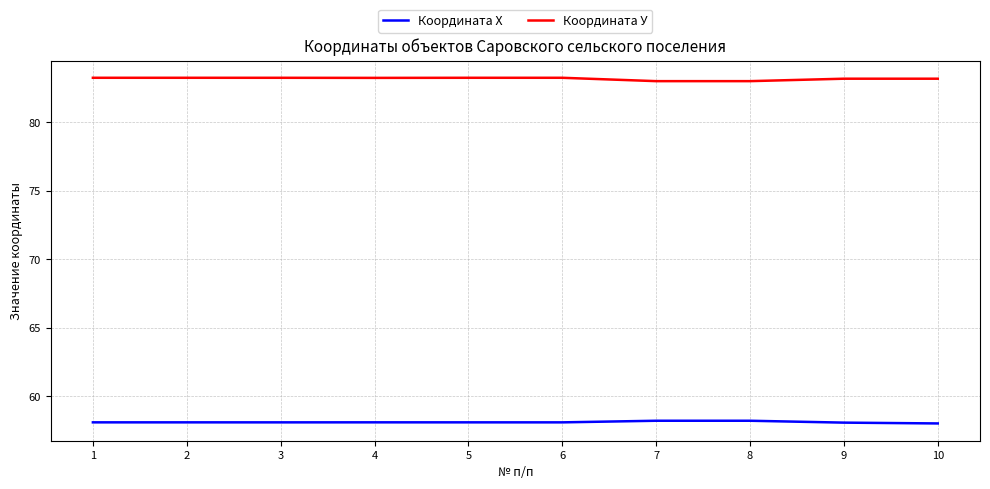

What is the total value across all series at 9?

141.3